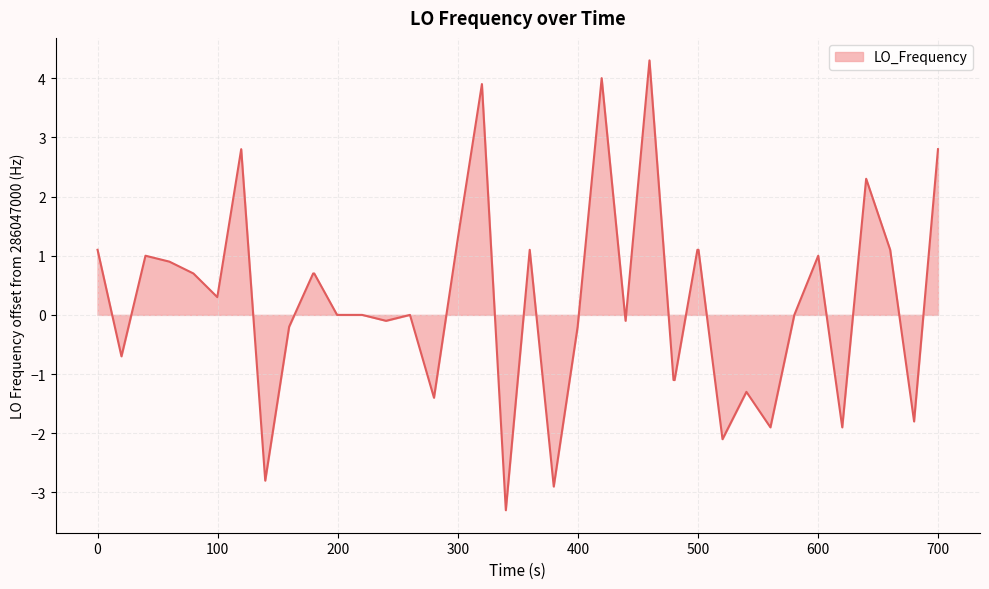

What is the maximum value shown in the chart?

4.3